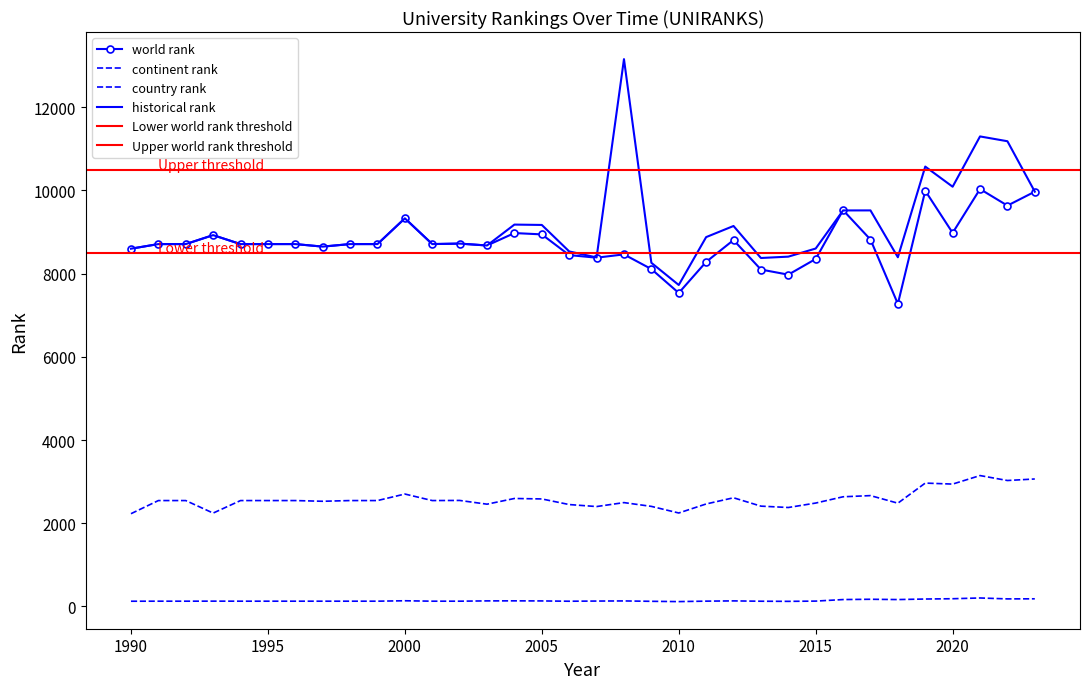

Where is the first local minimum for world rank?

1997